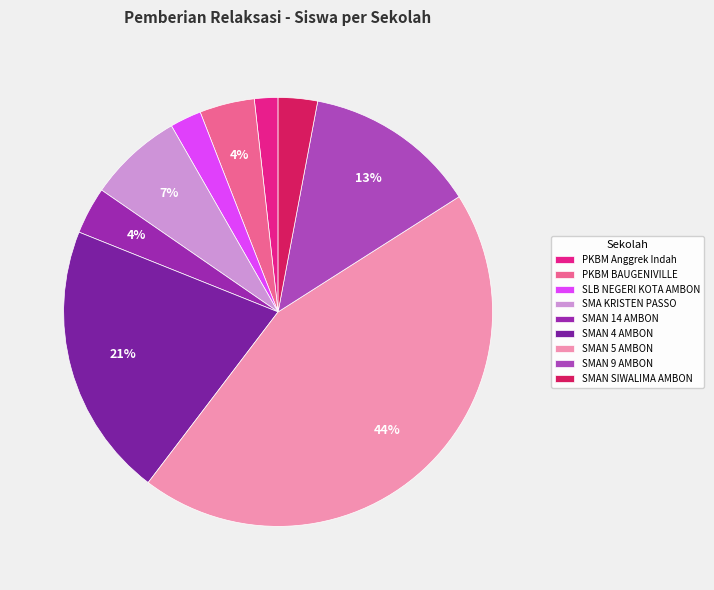

Is SLB NEGERI KOTA AMBON the majority of the pie?

No